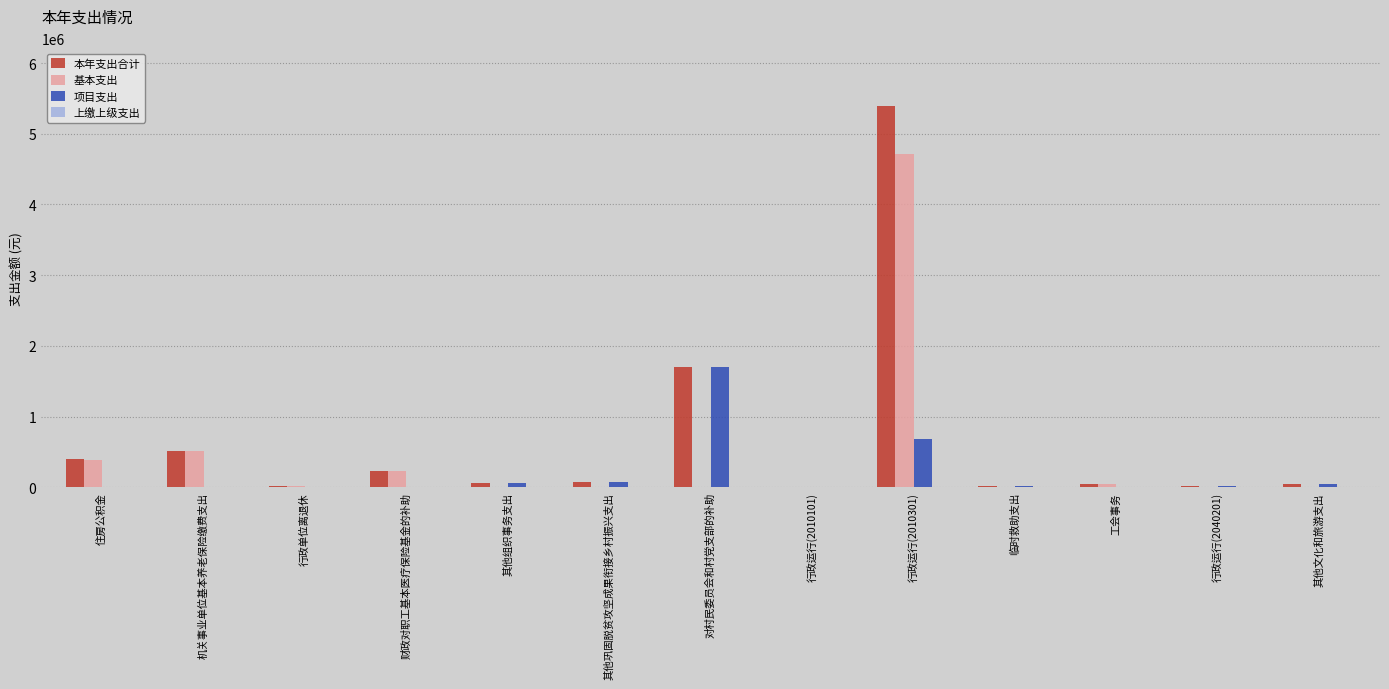

Is the value of 项目支出 at 对村民委员会和村党支部的补助 greater than the value of 本年支出合计 at 机关事业单位基本养老保险缴费支出?

Yes